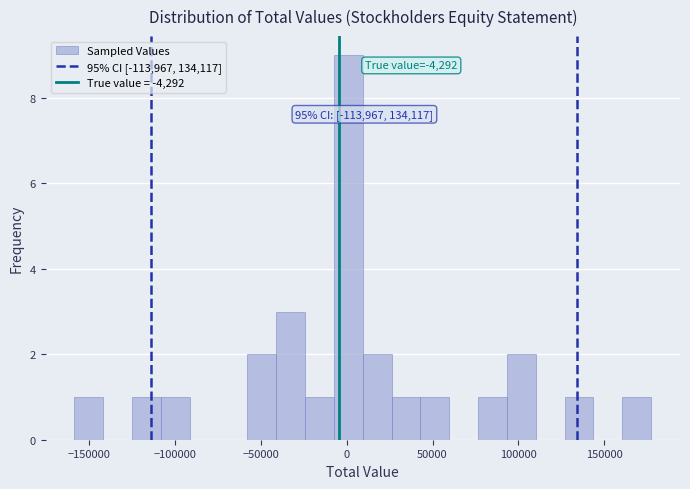

Around what value on the x-axis is the tallest bar? Give the approximate position of its centre, as read against the axis.

0